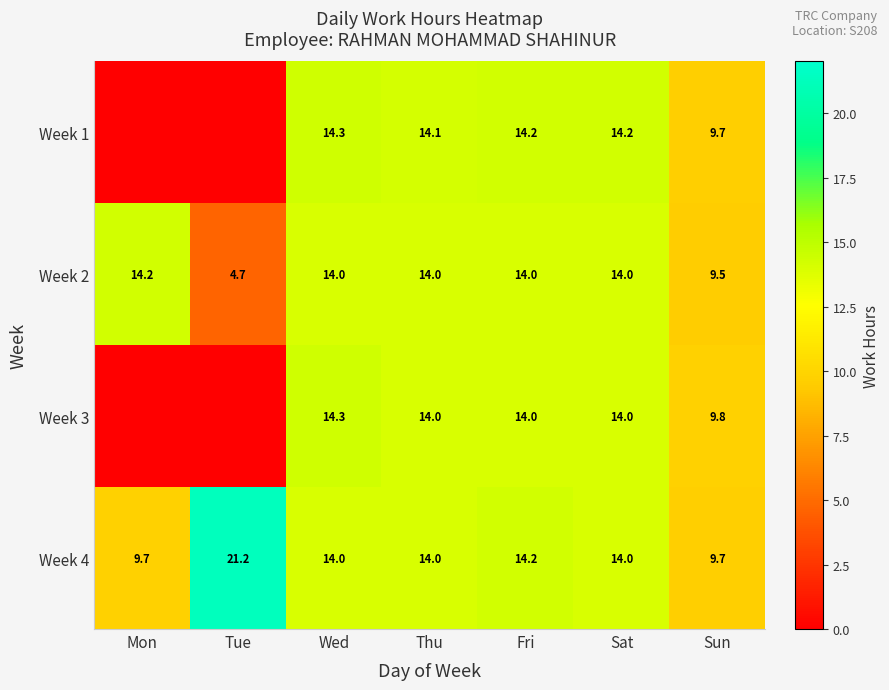

The value of Week 4 at Sun is 17.1. True or false?

False